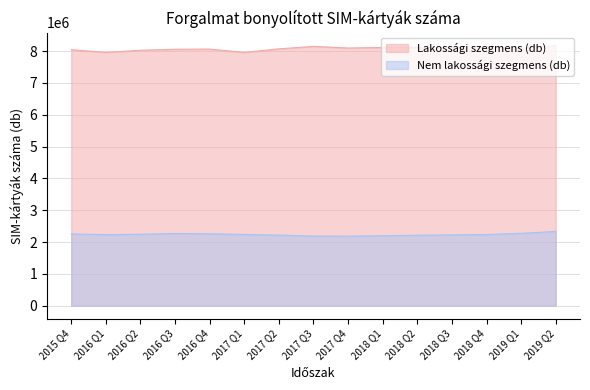

In Nem lakossági szegmens (db), how many points are lower than both neighbors (excluding endpoints)?

2